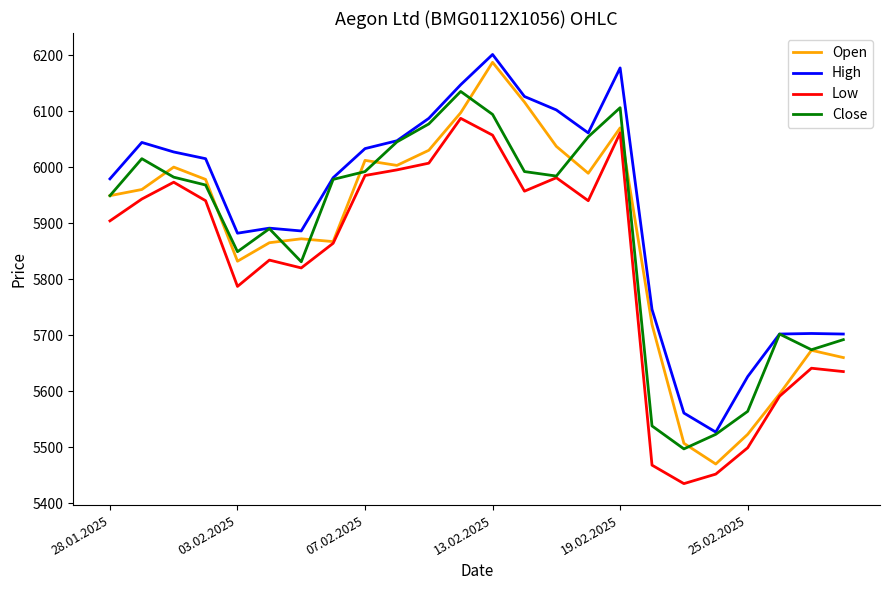

Which series has the largest total across all categories?

High